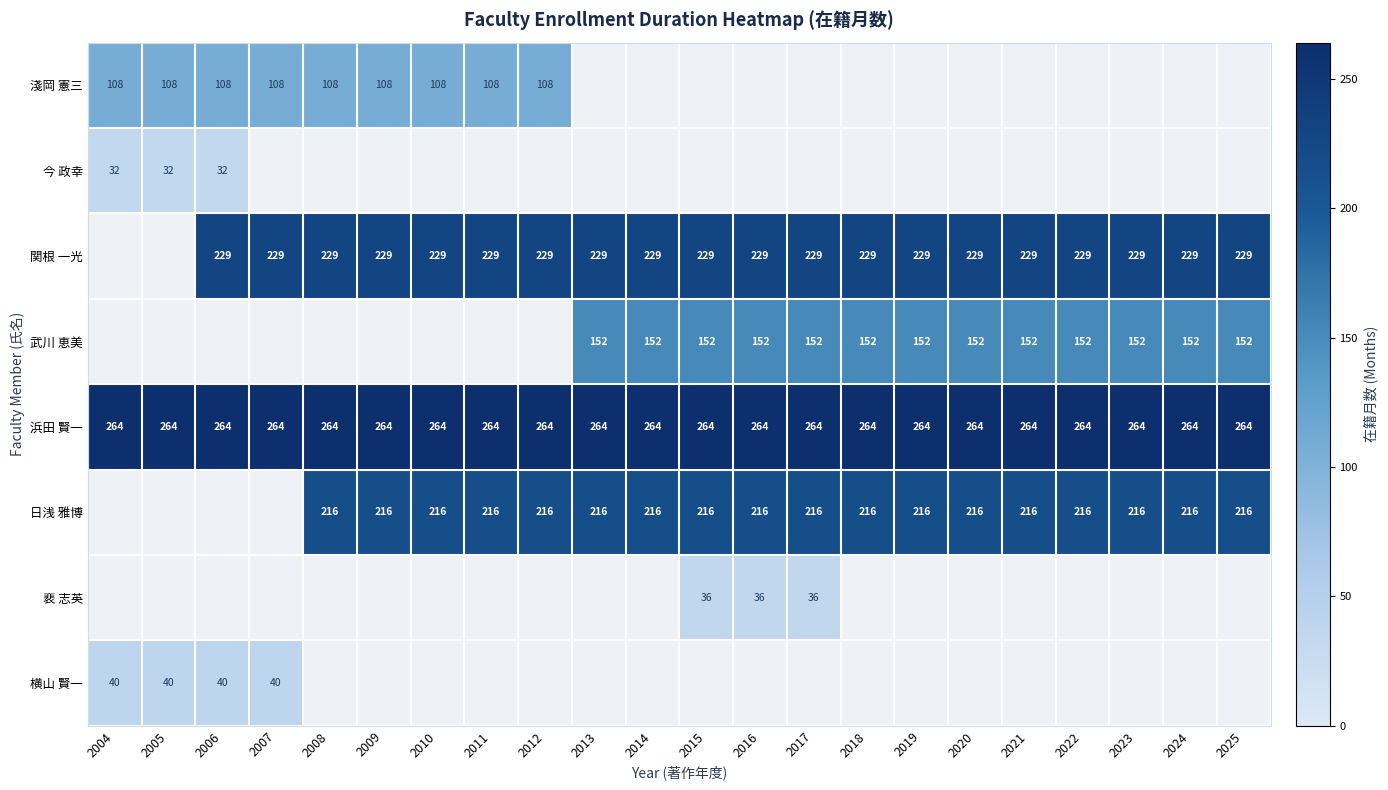

The 浜田 賢一 series shows 264 at 2022. True or false?

True